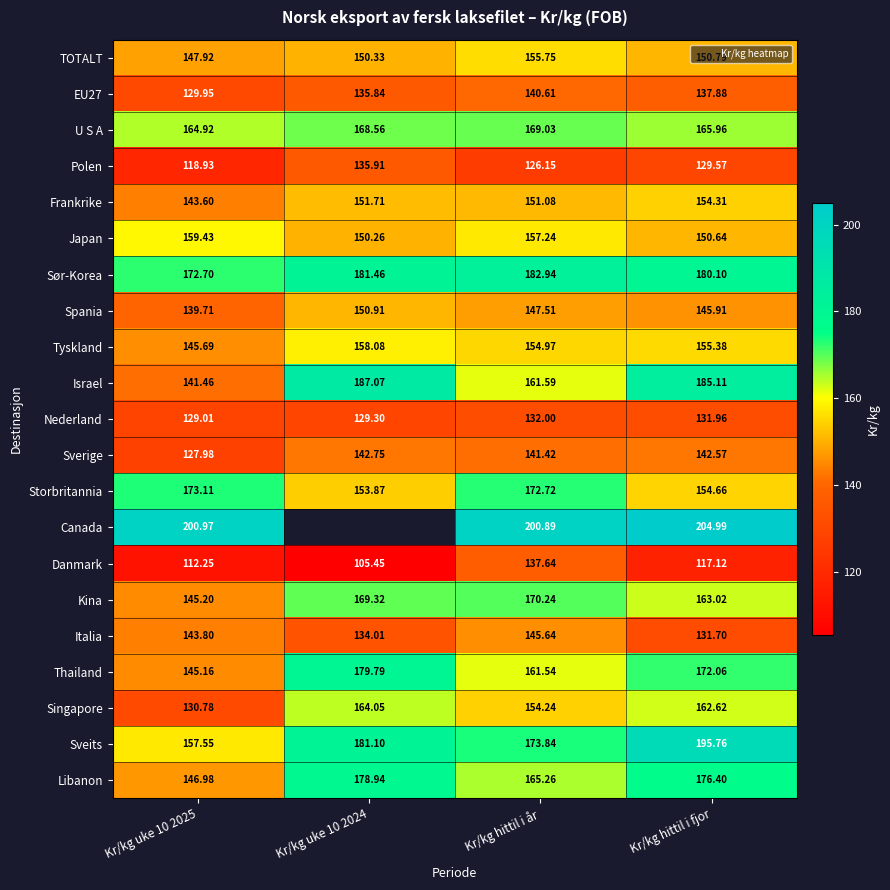

The U S A series shows 291.3 at Kr/kg hittil i år. True or false?

False